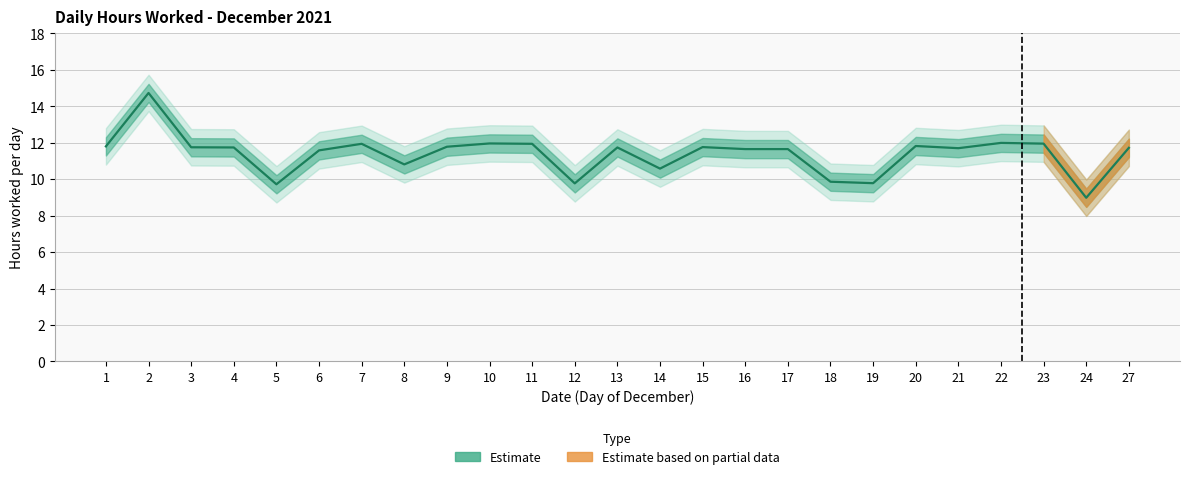

Rank the categories by value from lowest to highest.

24, 5, 12, 19, 18, 14, 8, 6, 16, 17, 21, 27, 4, 13, 3, 15, 9, 1, 20, 7, 11, 23, 10, 22, 2